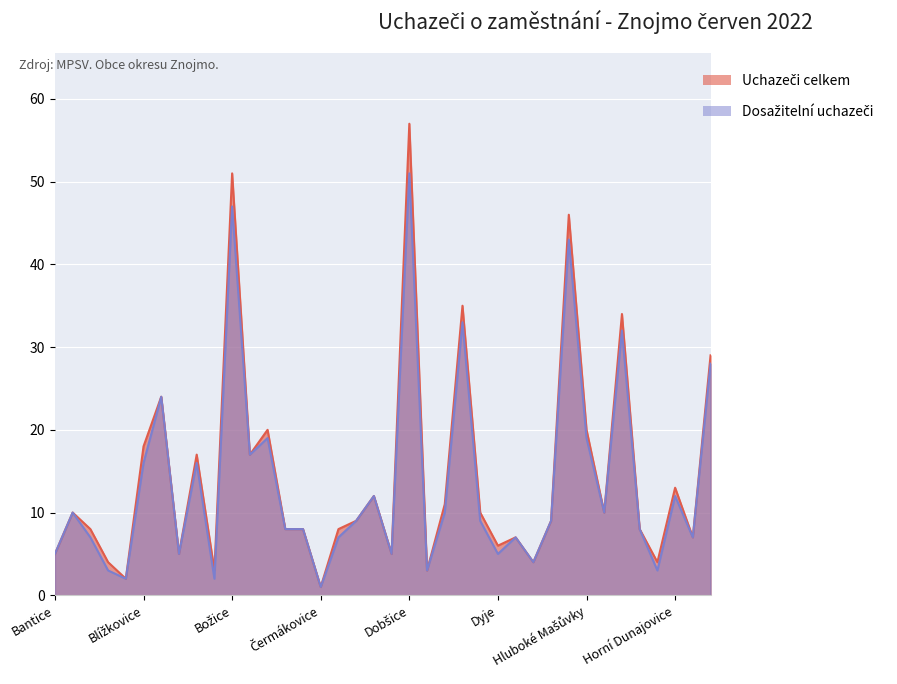

Is it true that Uchazeči o zaměstnání celkem equals 7 at Džbánice?

True